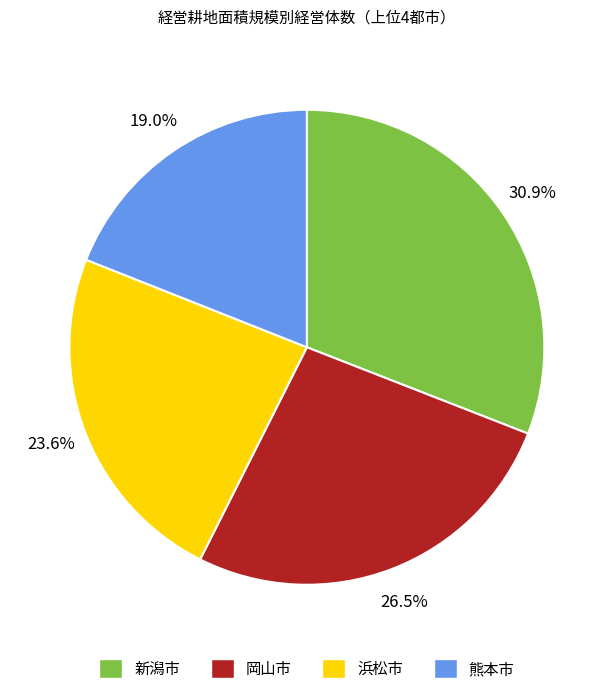

Does 熊本市 represent more than half of the total?

No